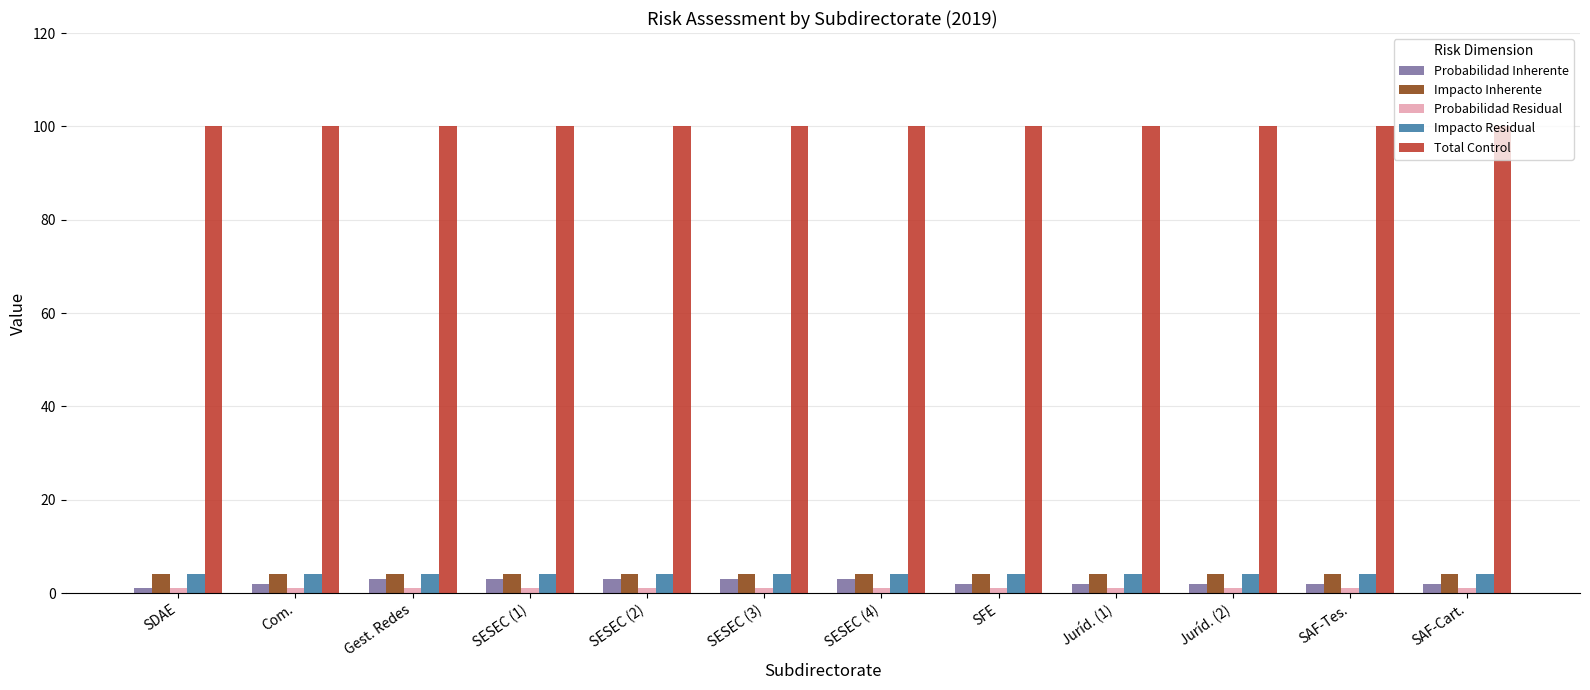

What is the highest value of the Total Control series?

100